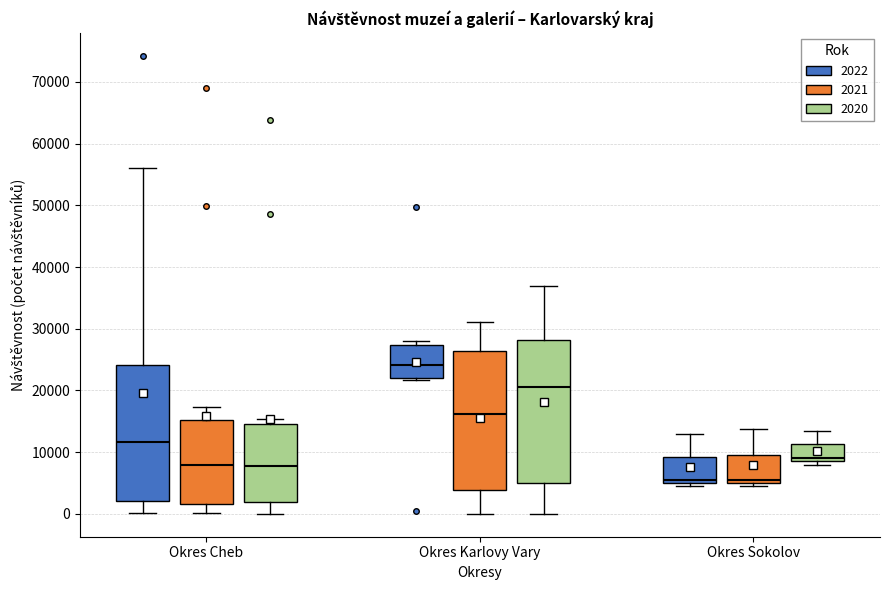

Which box has the highest median line?

Okres Karlovy Vary (2022)